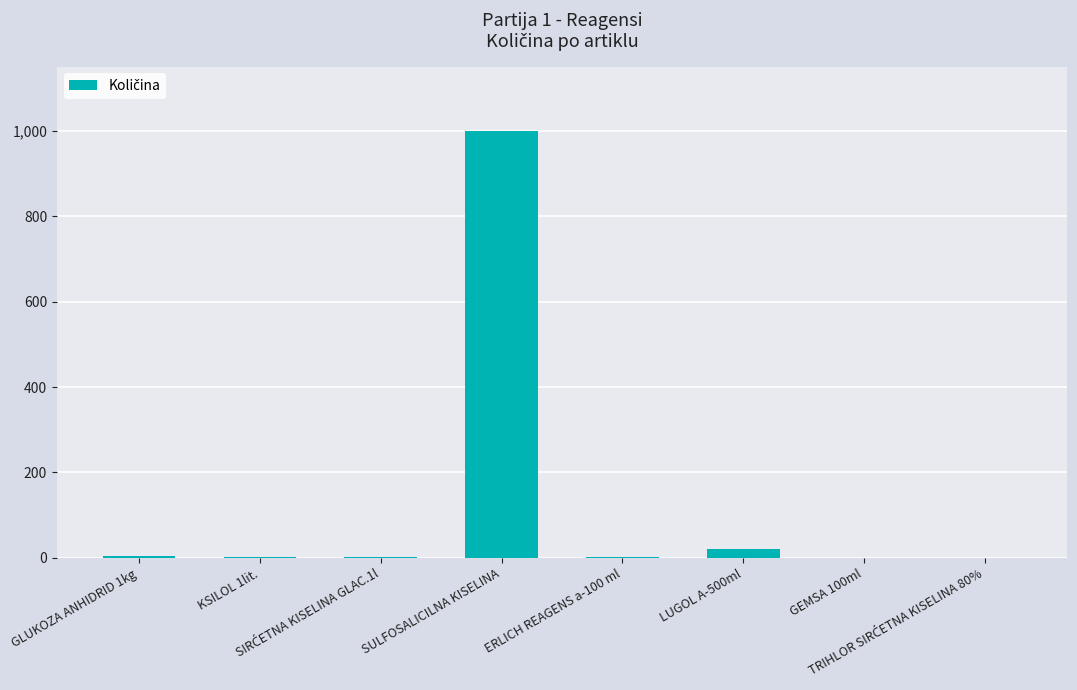

What is the average value?

129